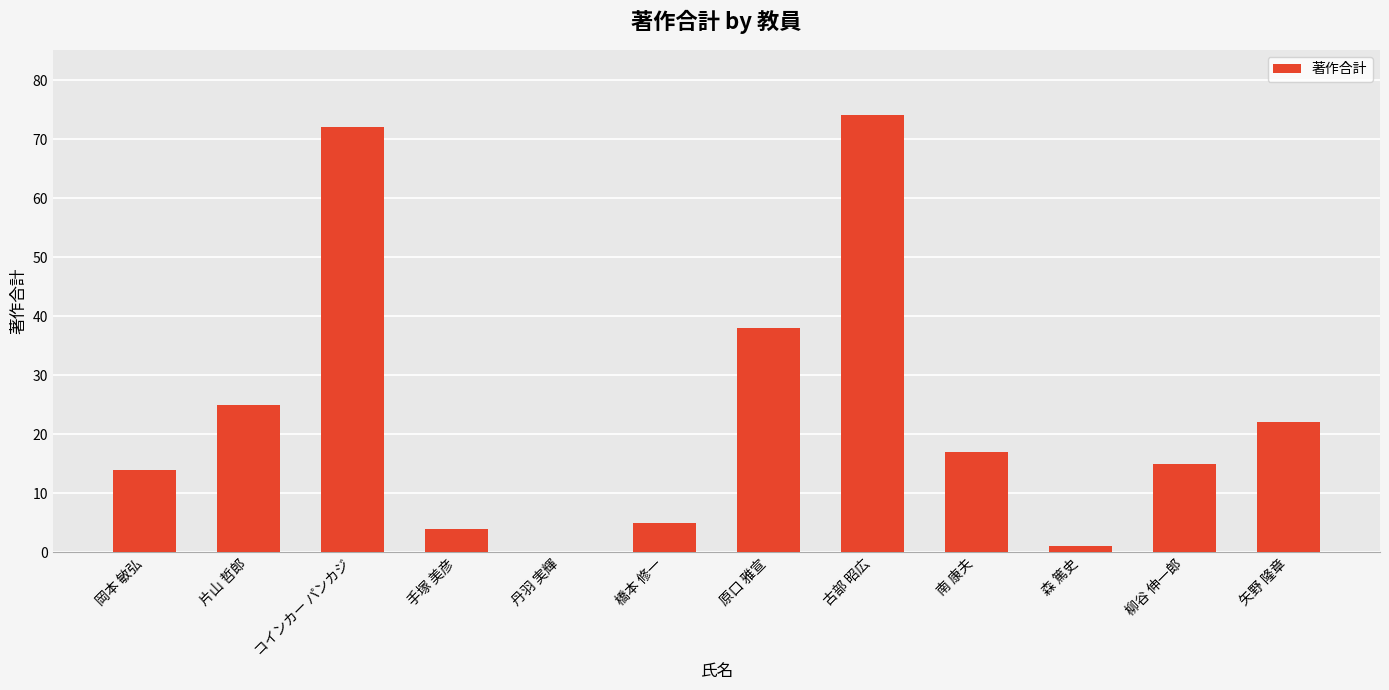

The chart shows a value of 72 at コインカー パンカジ. True or false?

True